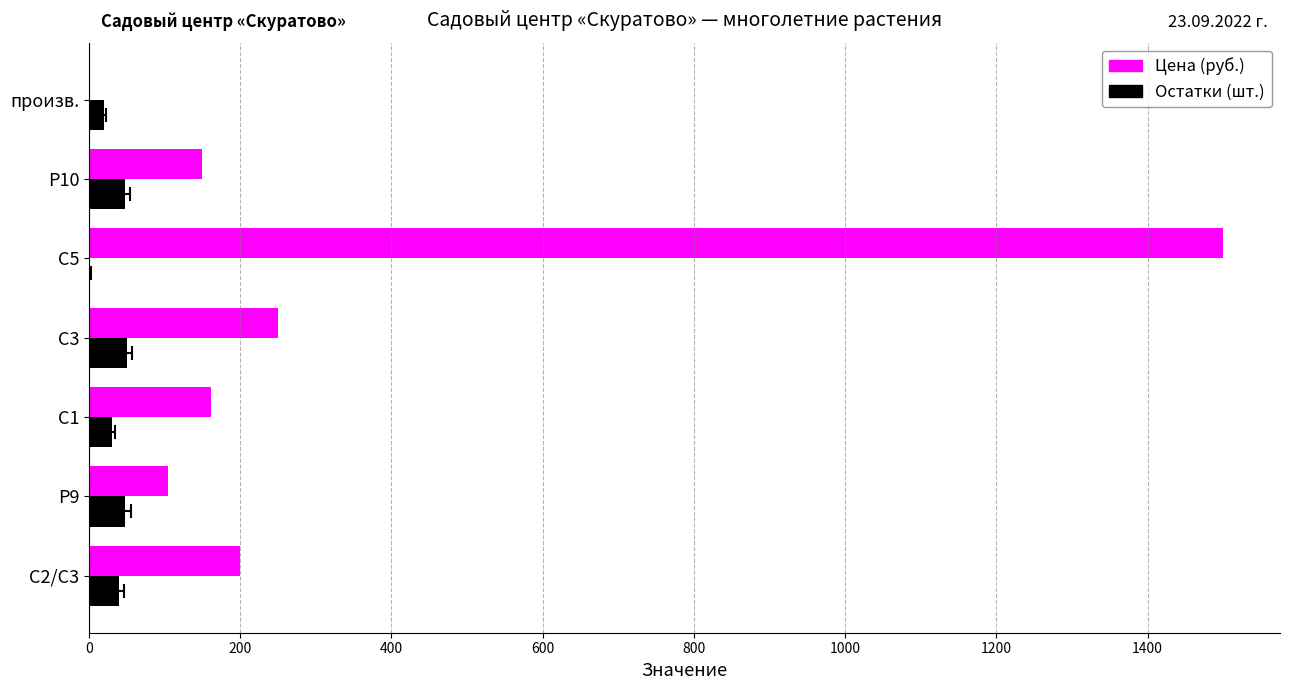

What are all the series names shown in the legend?

Цена (руб.), Остатки (шт.)